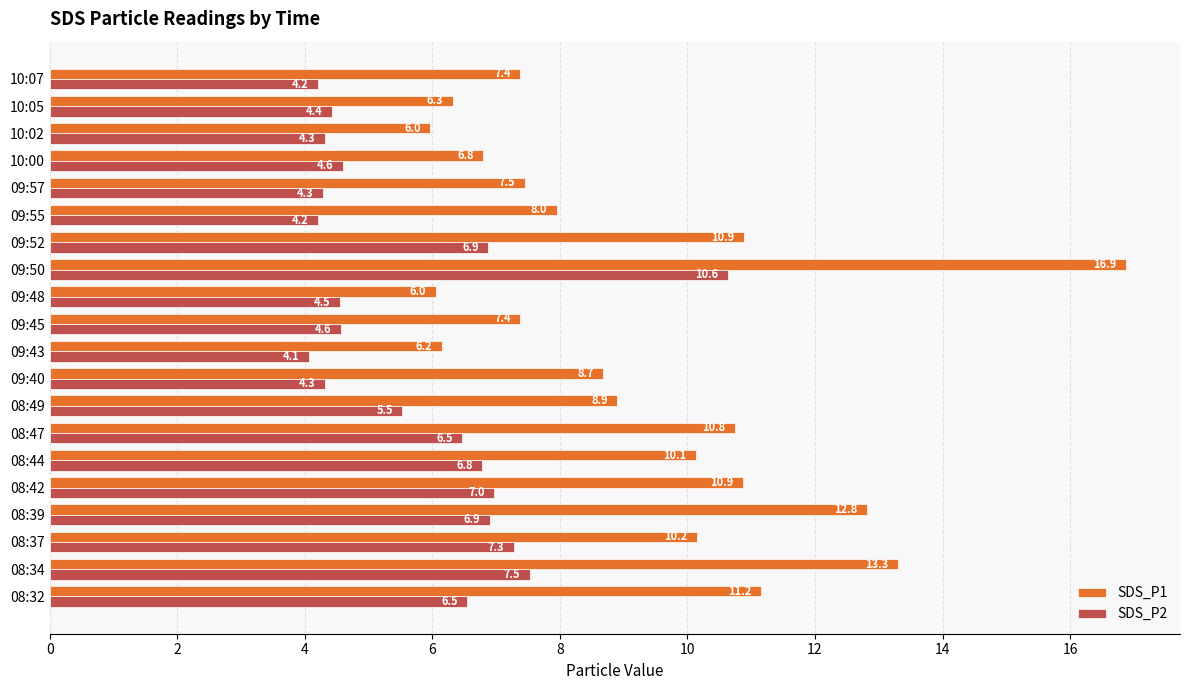

Rank the series at 09:40 from highest to lowest value.

SDS_P1, SDS_P2